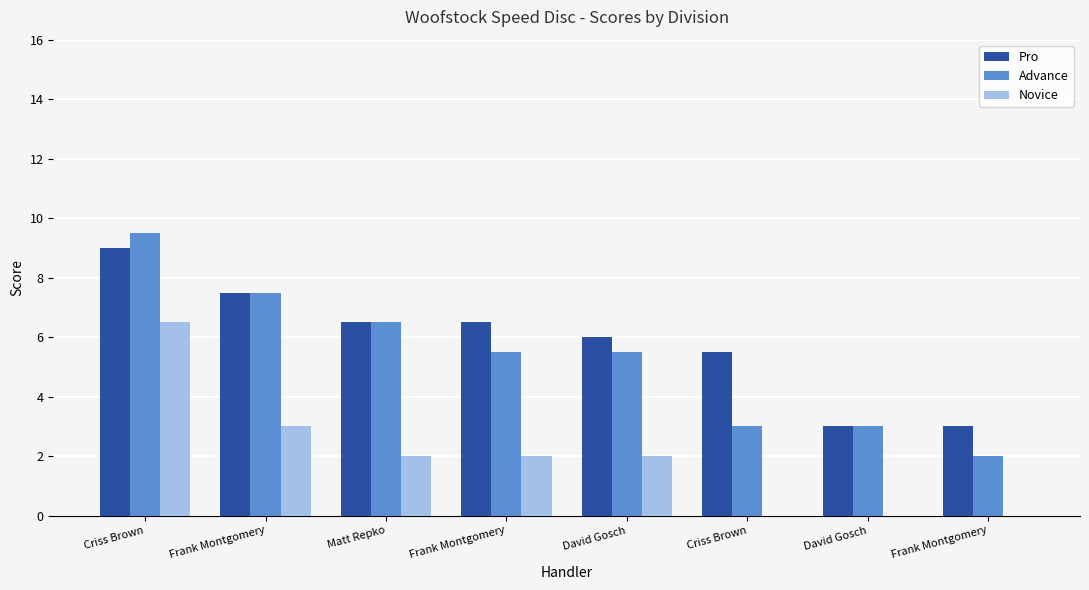

Are the bars grouped side by side (vs. stacked)?

Yes